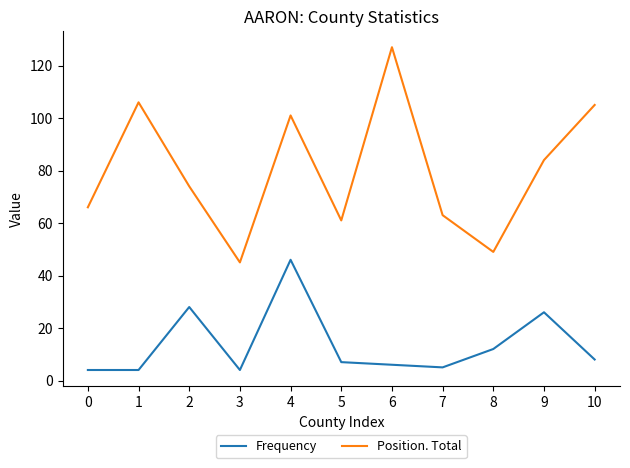

What are all the series names shown in the legend?

Frequency, Position. Total